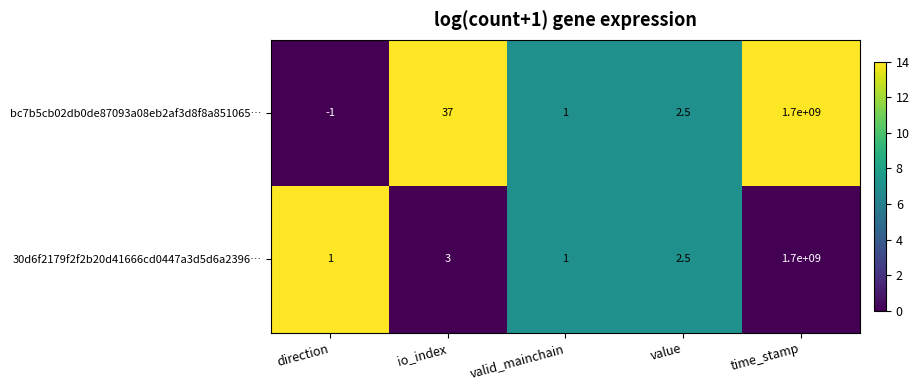

The bc7b5cb02db0de87093a08eb2af3d8f8a851065… series shows -0.6 at direction. True or false?

False